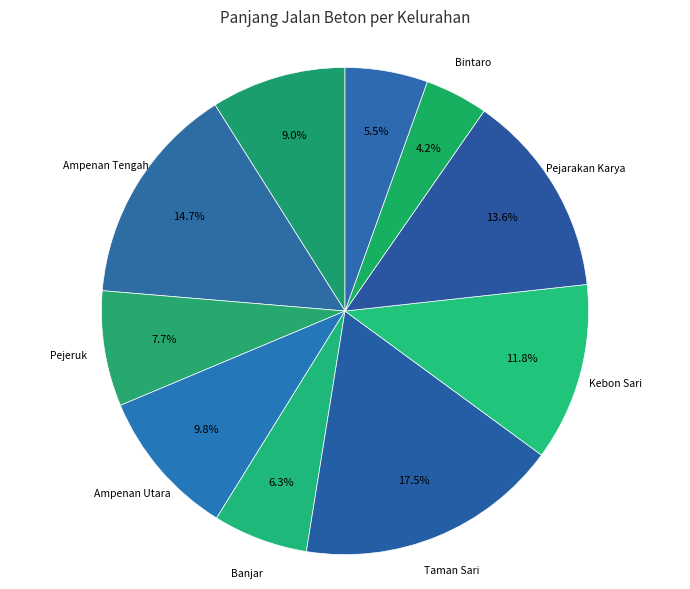

How many slices are in this pie chart?

10